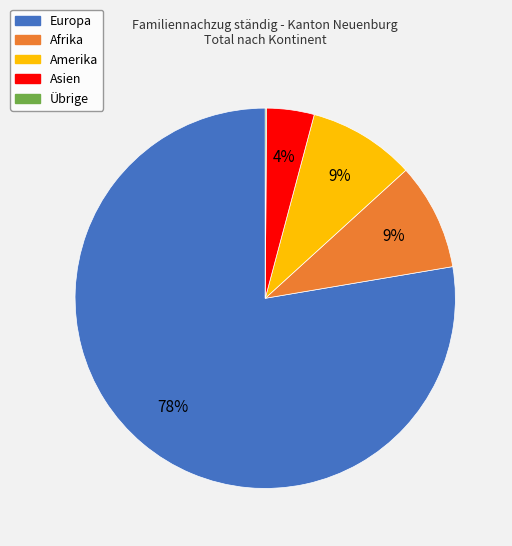

Does any single category account for the majority?

Yes